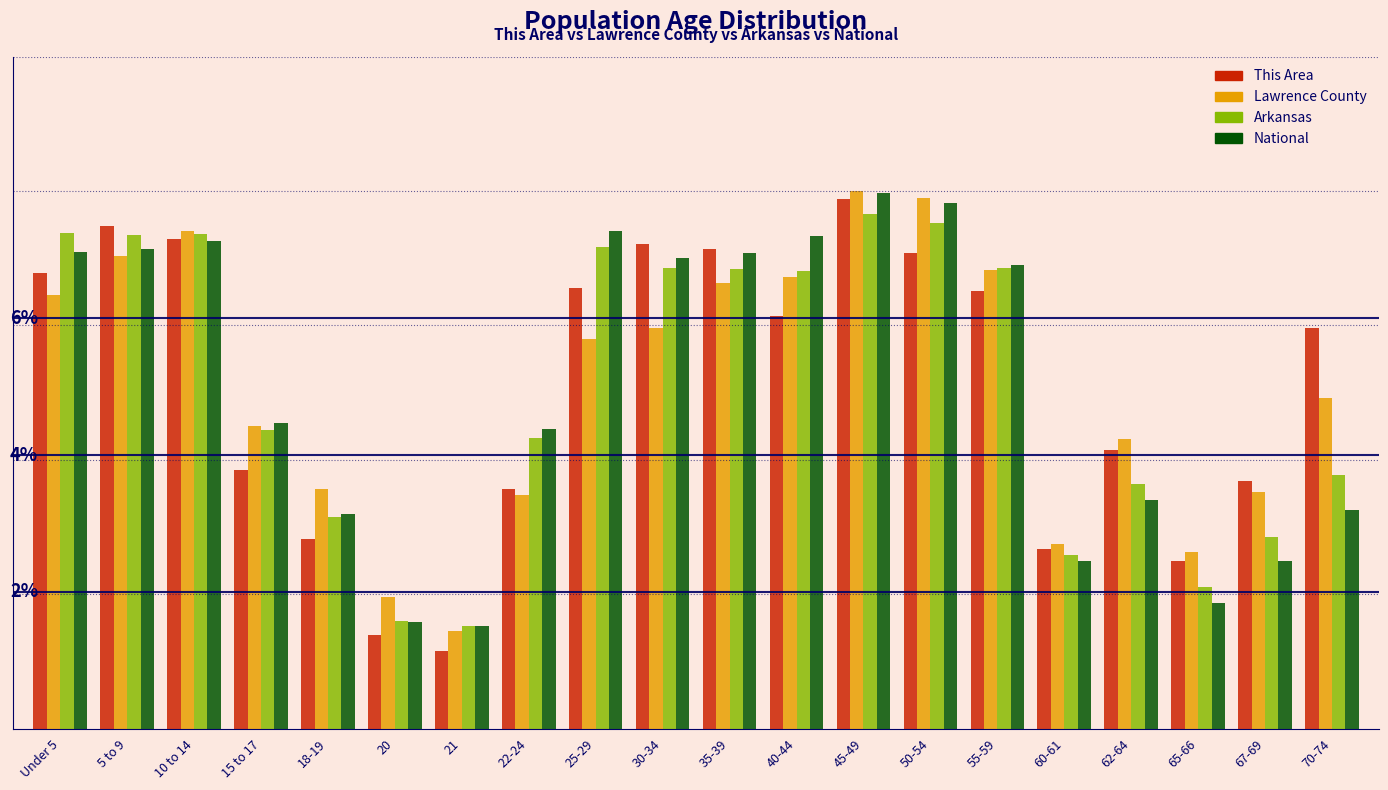

Are the bars horizontal?

No